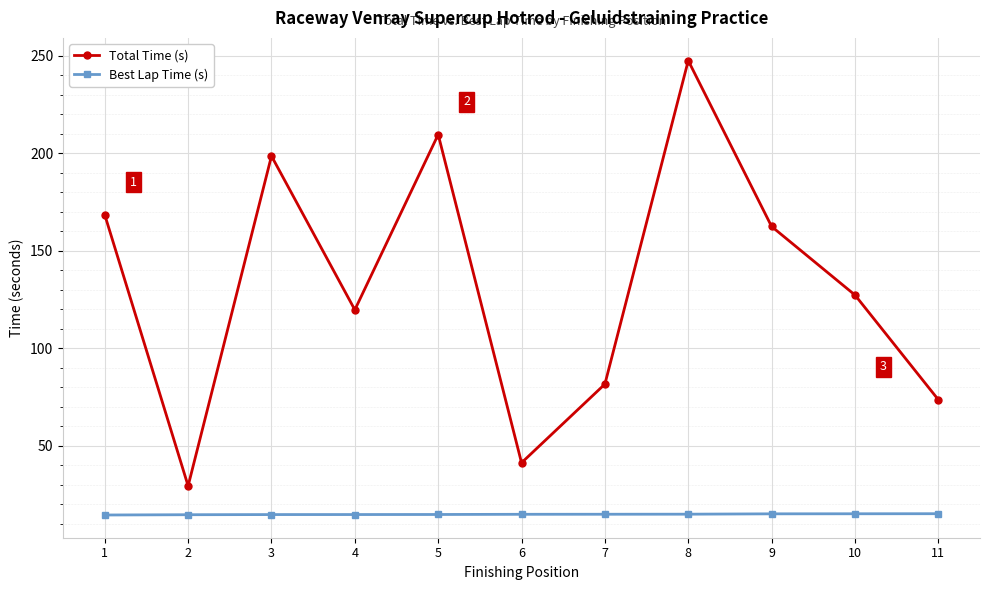

At 5, list the series in order from smallest to largest.

Best Lap Time (s), Total Time (s)